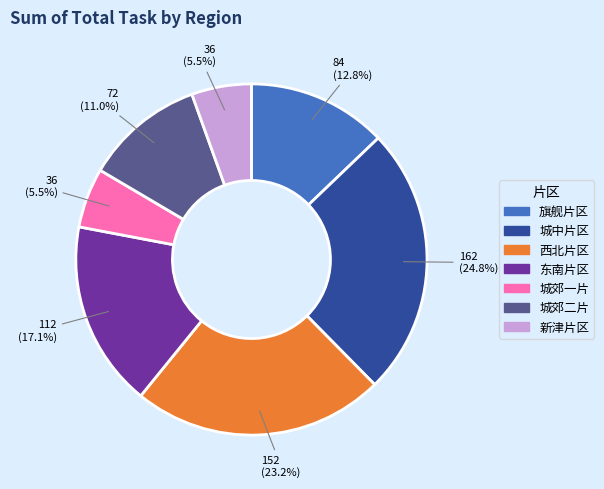

True or false: 东南片区 accounts for 17% of the total.

True